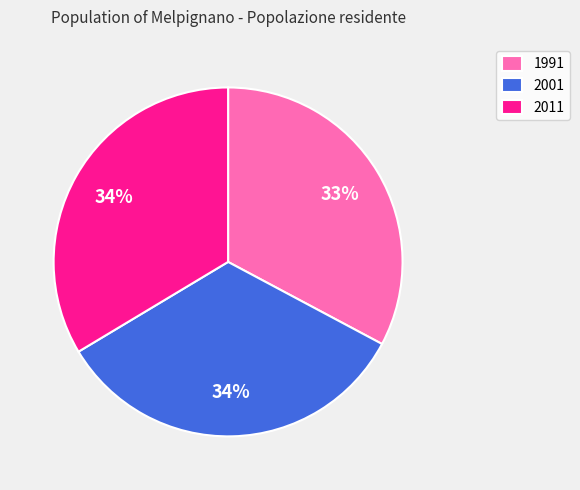

Combined, do 2001 and 1991 account for over 50%?

Yes